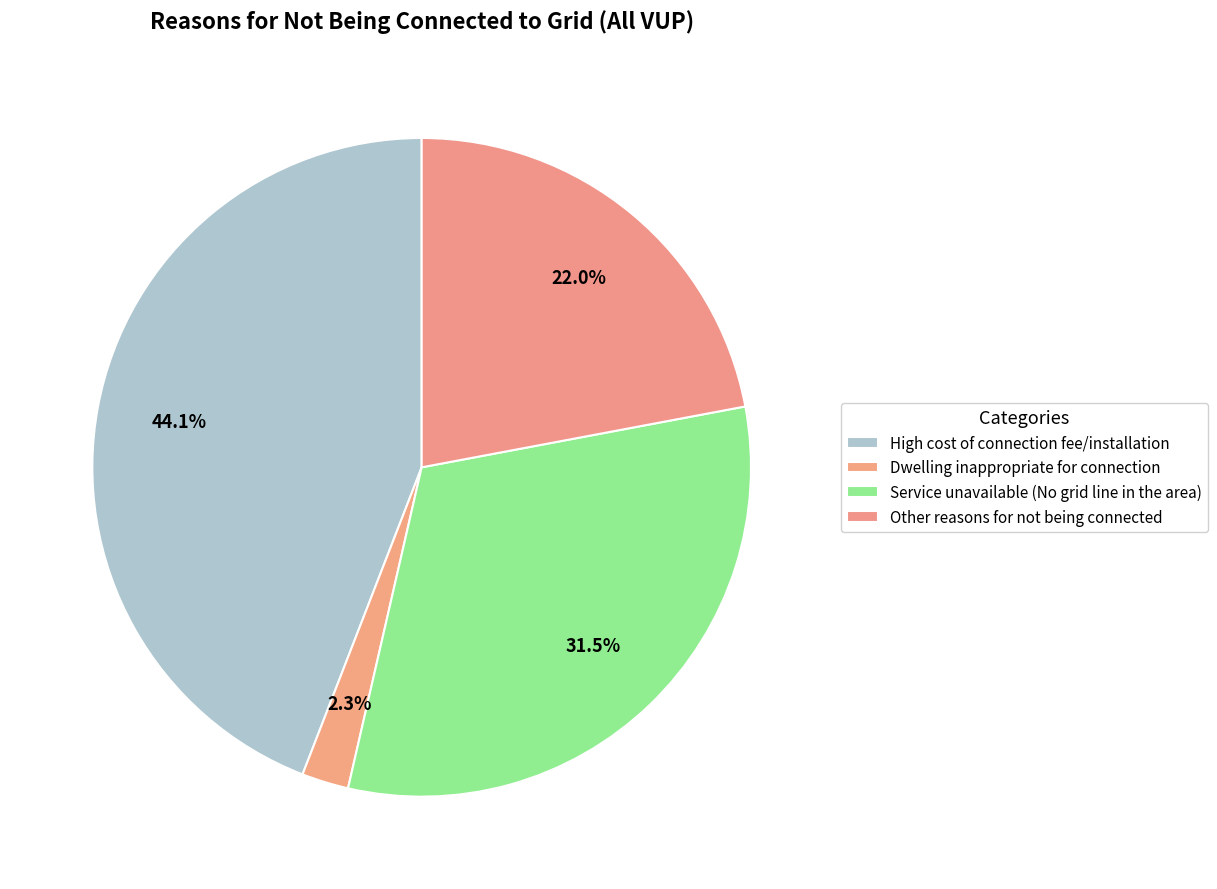

How many segments does this pie chart have?

4